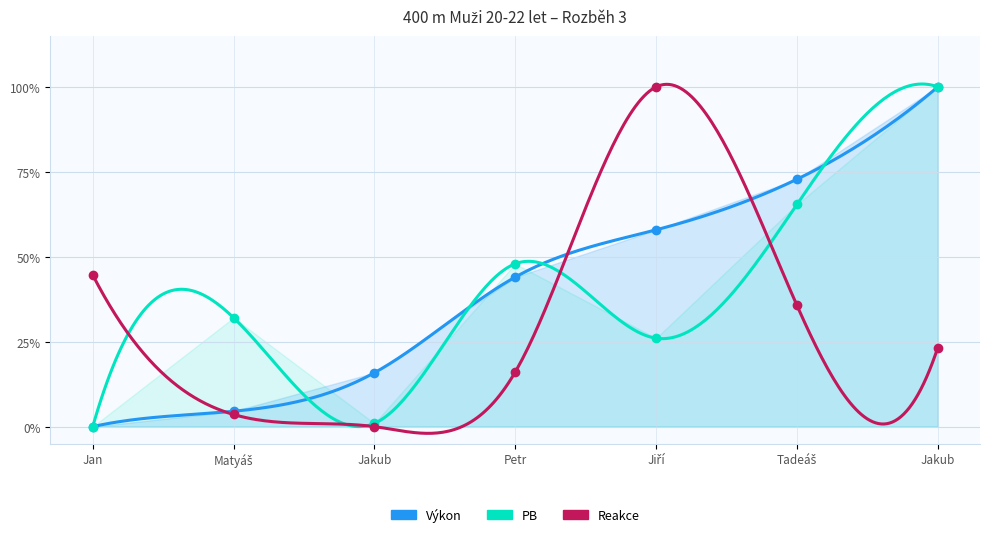

Which series contains the highest Y value?

Výkon